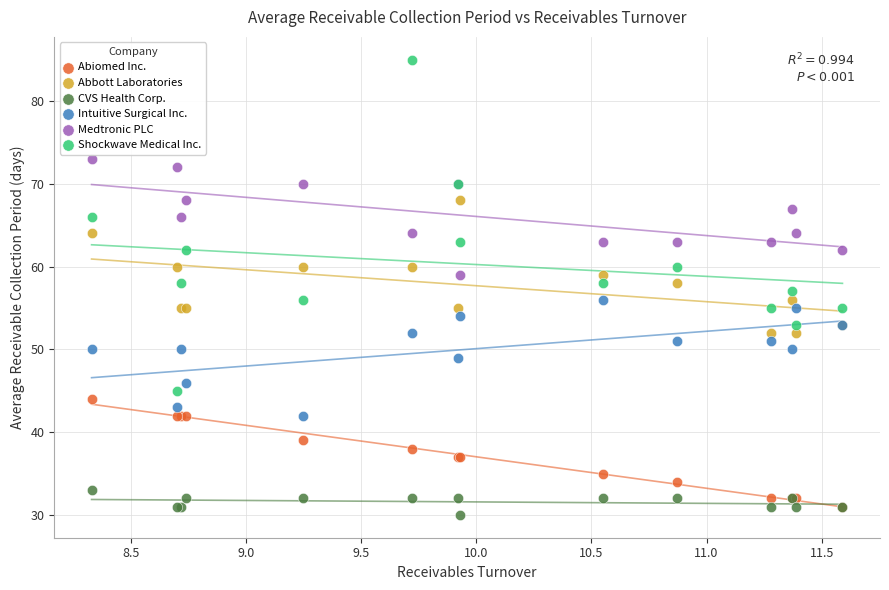

Which series reaches the minimum Y coordinate?

CVS Health Corp.